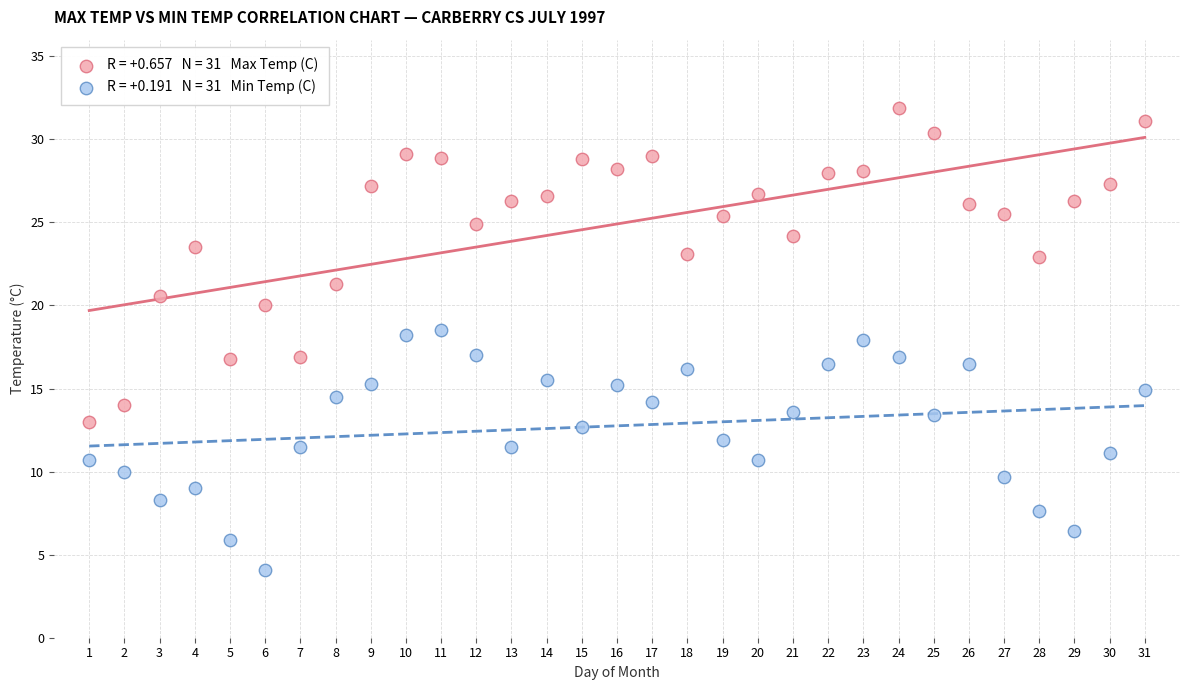

Across all data points, what is the range of Y values (max minus min)?

27.8